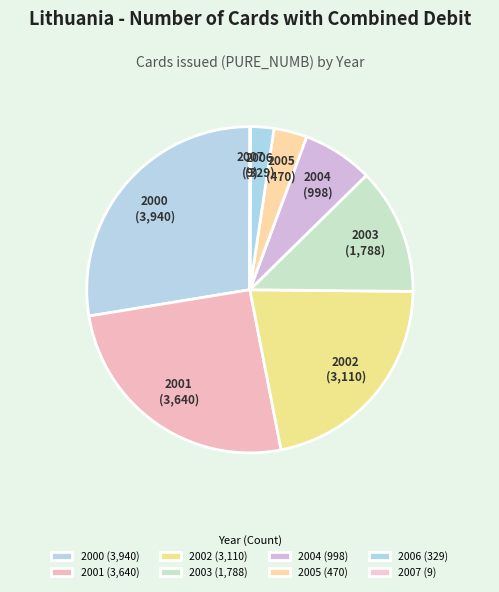

To the nearest percent, what is the difference between the largest and smallest slice percentages?

28%